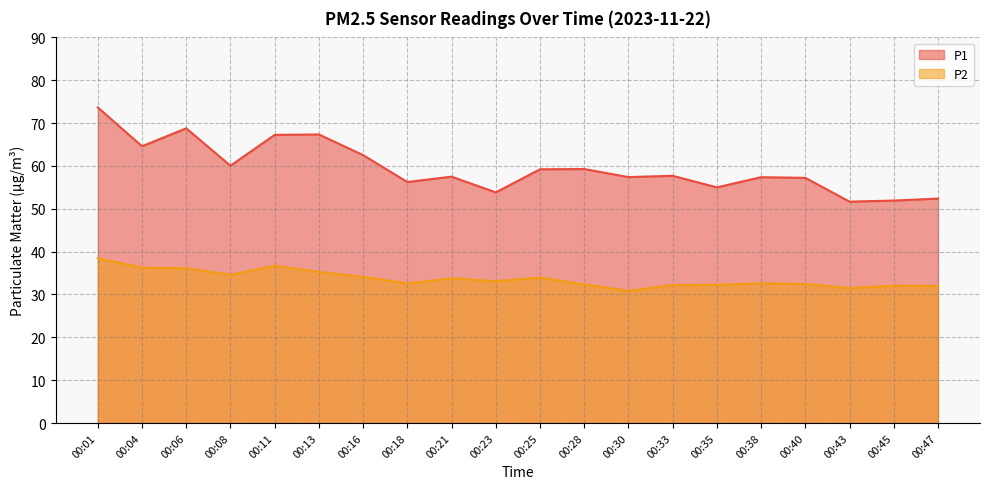

Which has a higher value, 00:11 or 00:35?

00:11